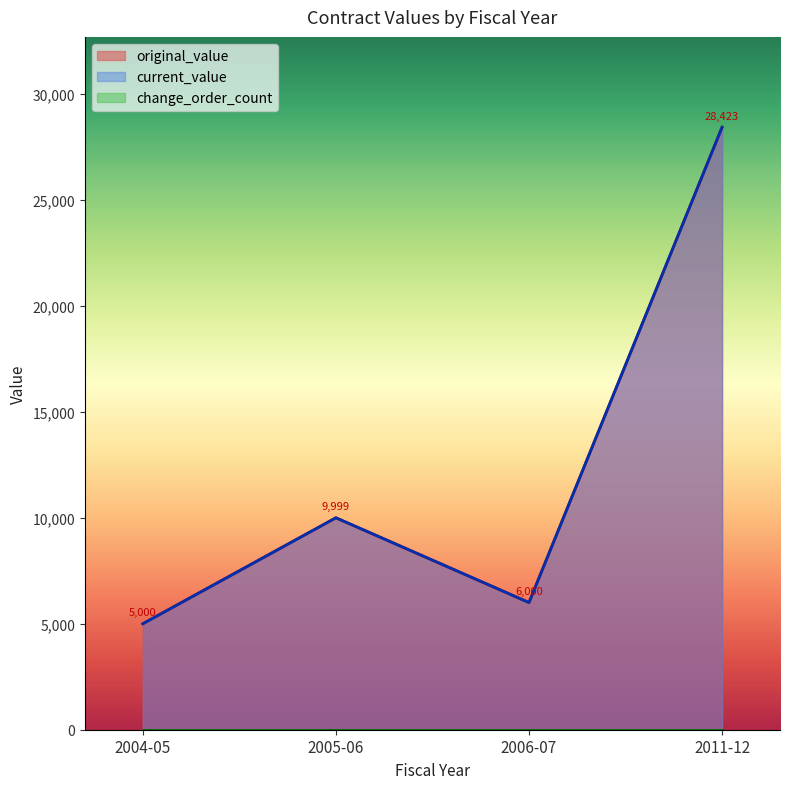

What is the total value across all series at 2011-12?

56846.6